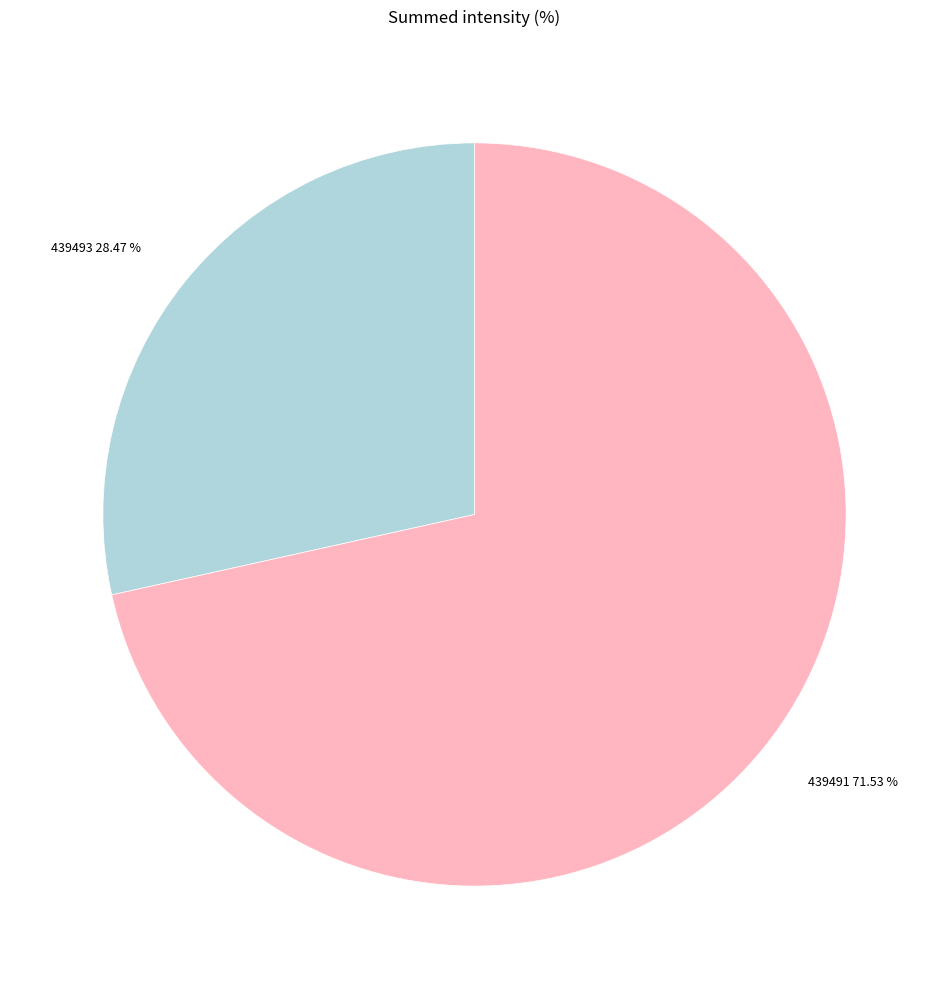

What is the smallest slice in the pie chart?

439493